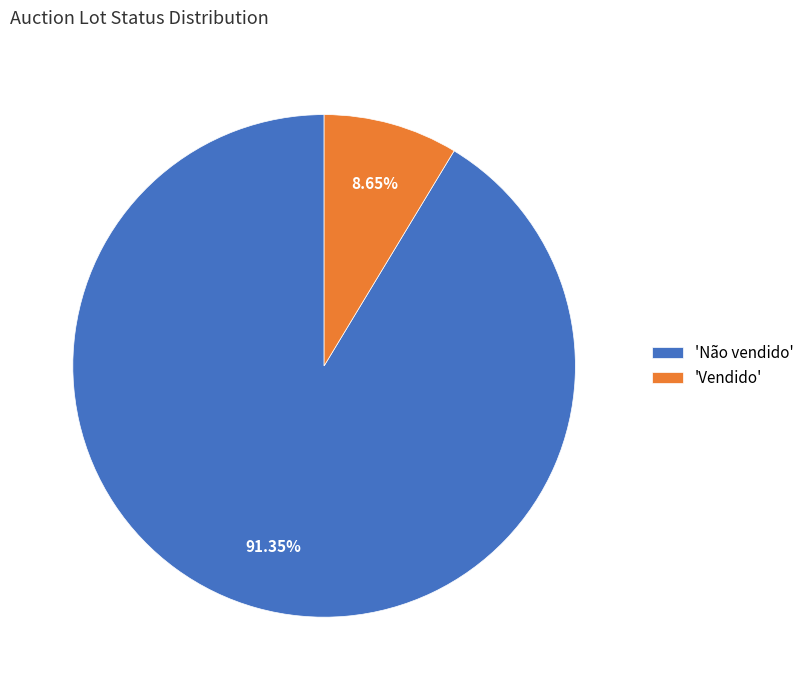

Which slice represents more than half of the pie?

'Não vendido'